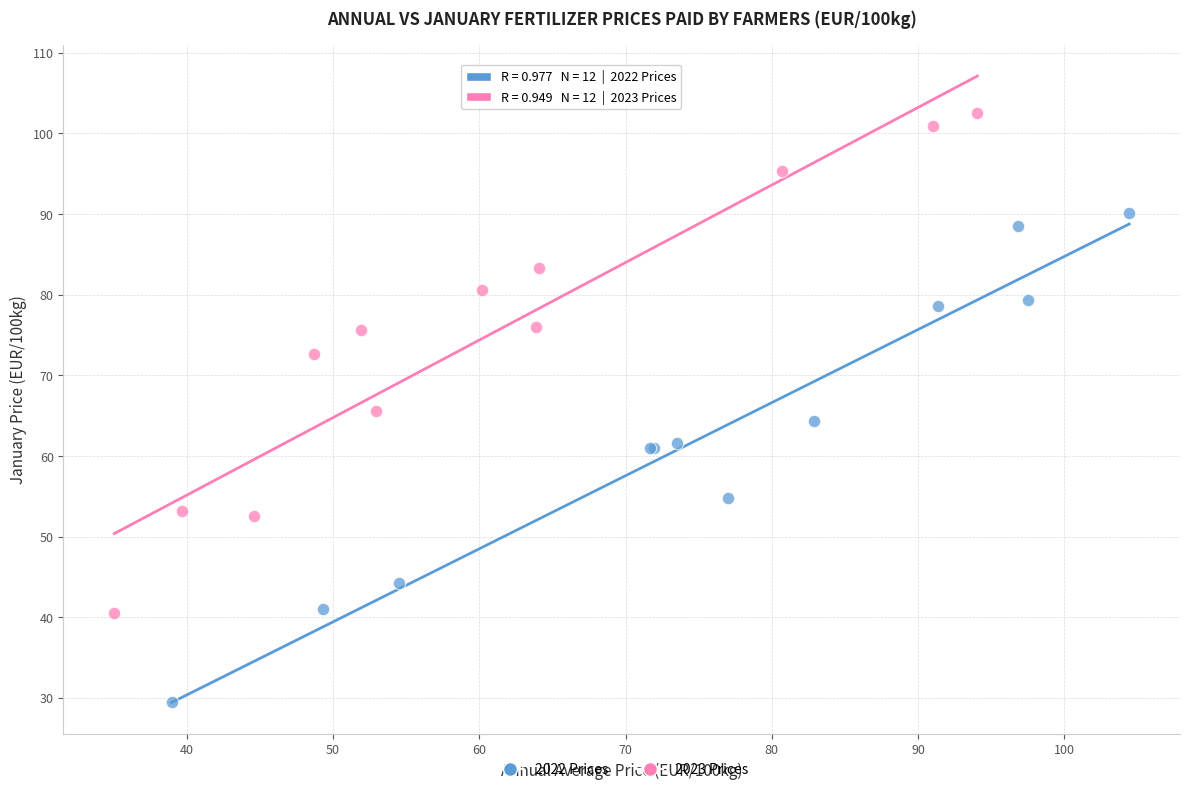

Which series contains the lowest Y value?

2022 Prices